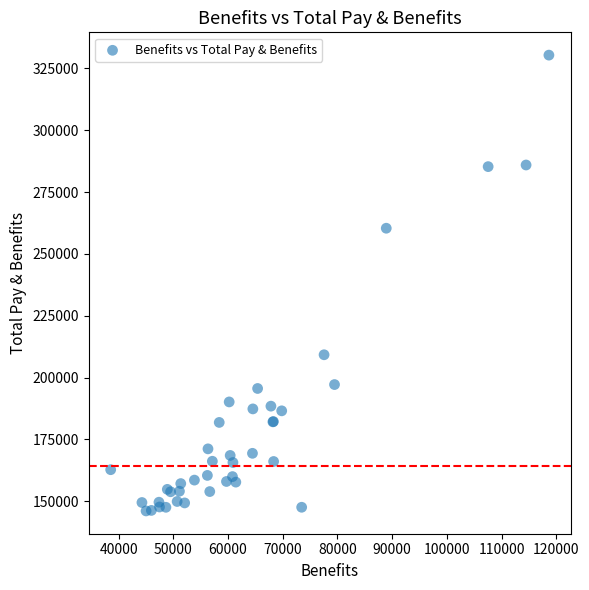

What Y value in the scatter plot is closest to 238236?

260381.7